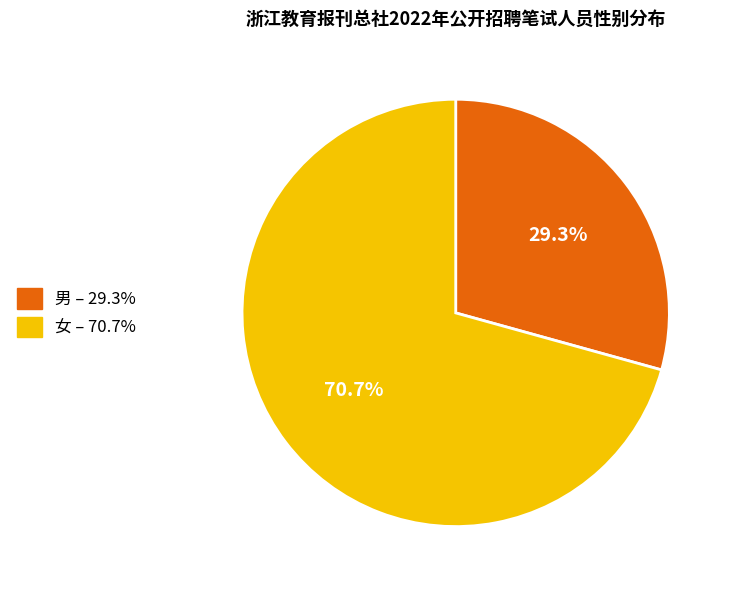

Is the sum of 女 and 男 greater than half?

Yes